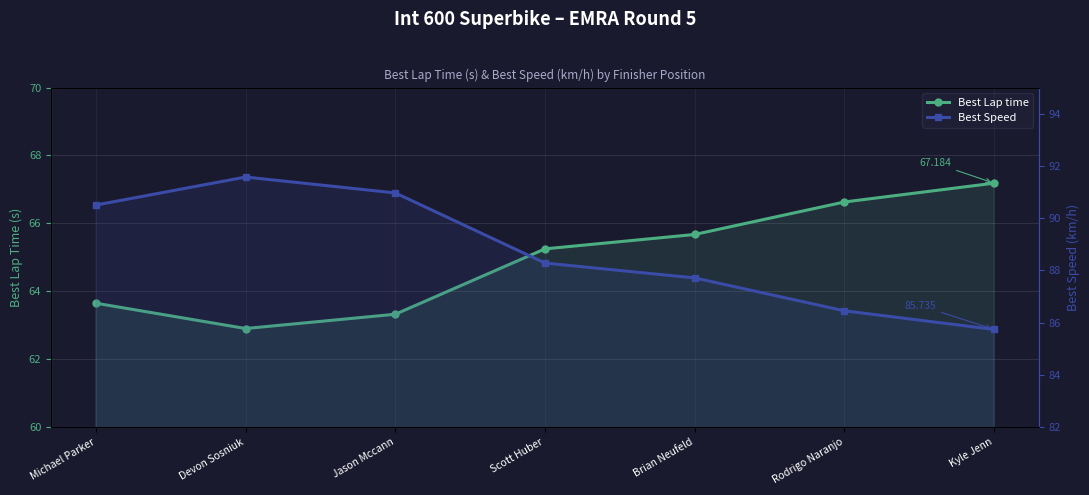

True or false: Best Speed and Best Lap time cross at least once.

False